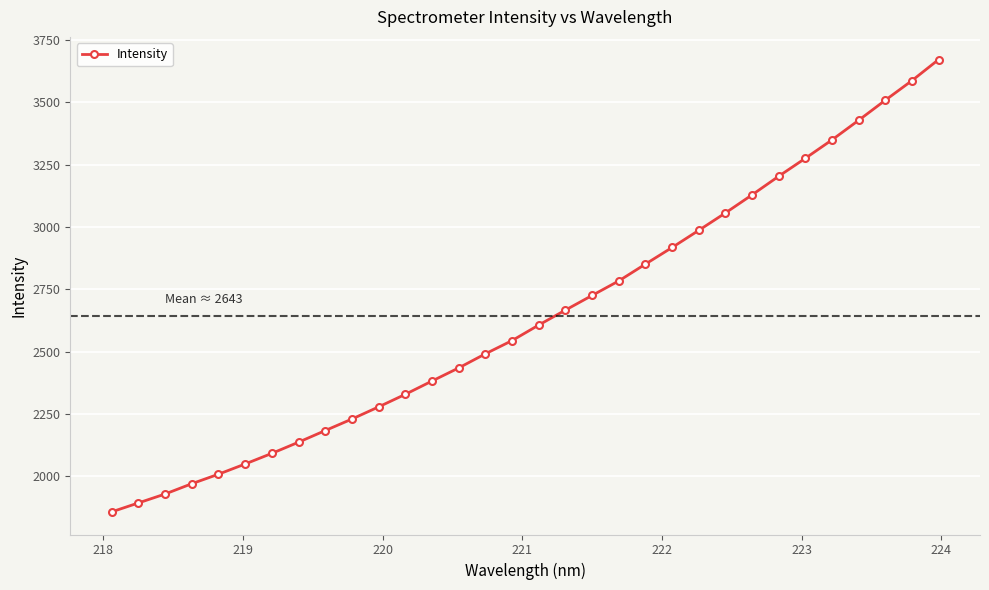

What is the value of the 30th point from the left?

3508.9